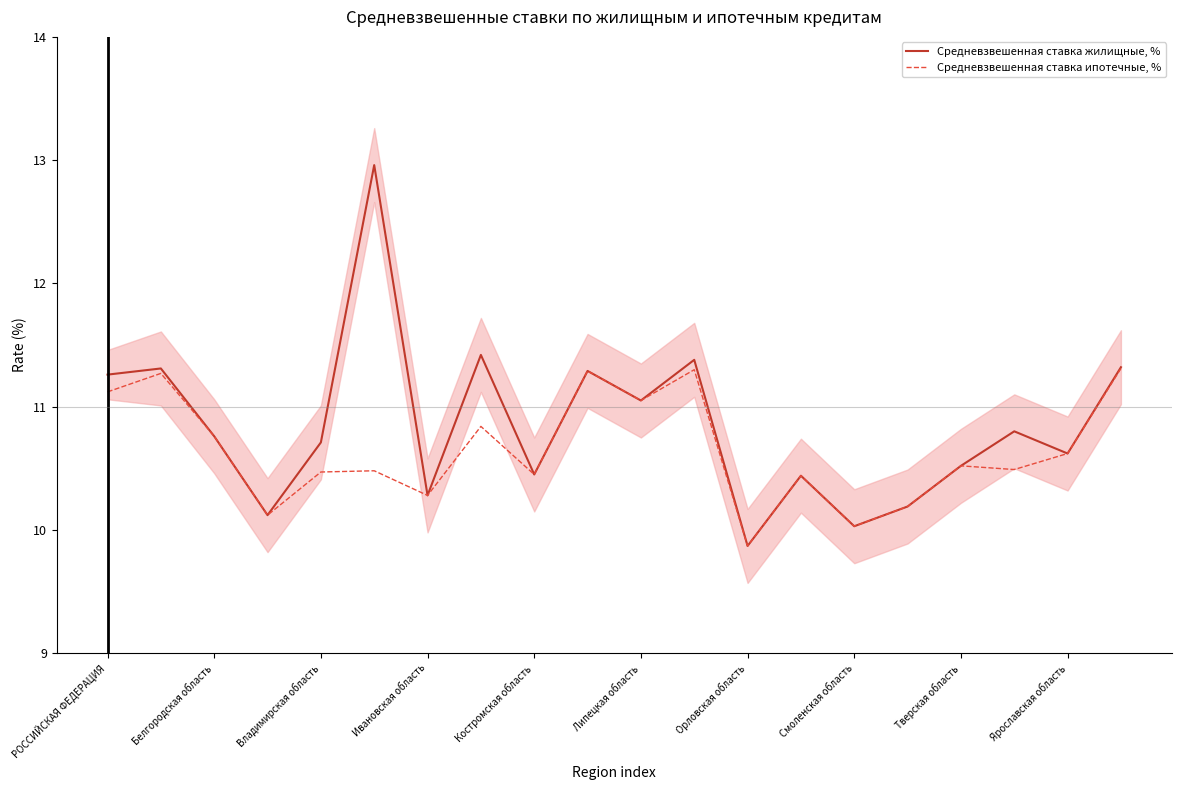

What is the highest value of the Средневзвешенная ставка ипотечные, % series?

11.3